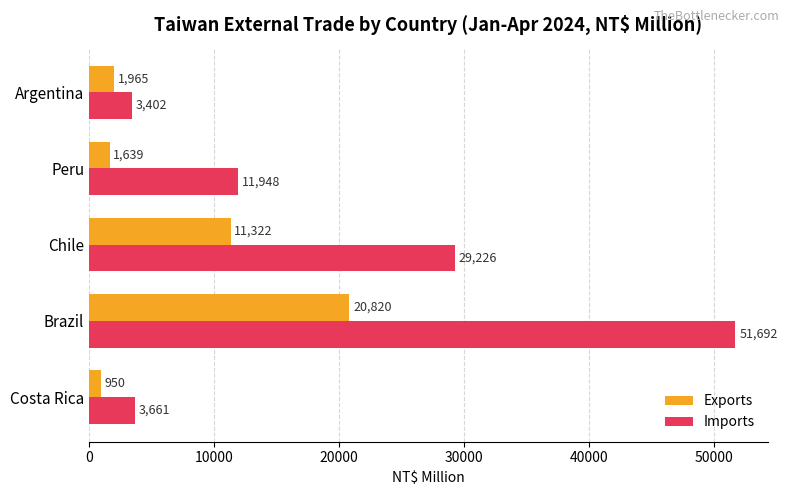

Which series has the largest range (max minus min)?

Imports